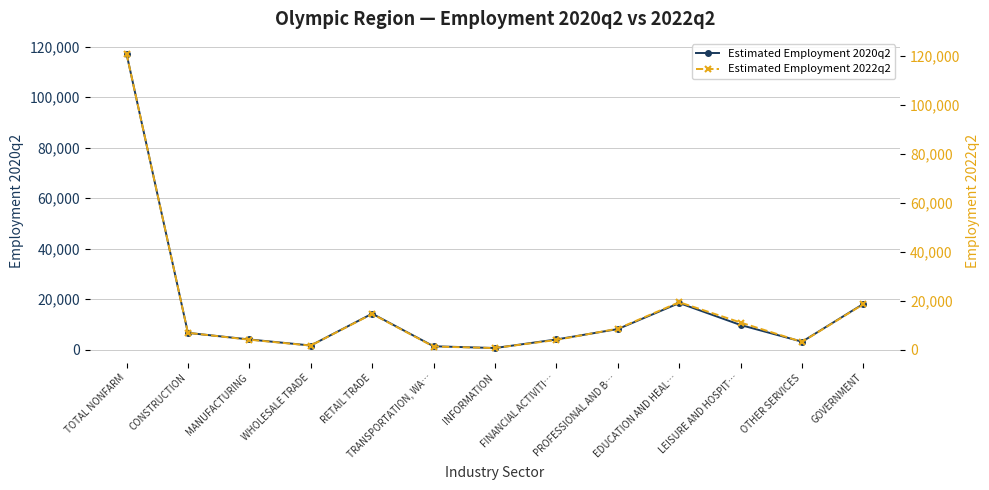

The value of Estimated Employment 2020q2 at MANUFACTURING is 5991. True or false?

False